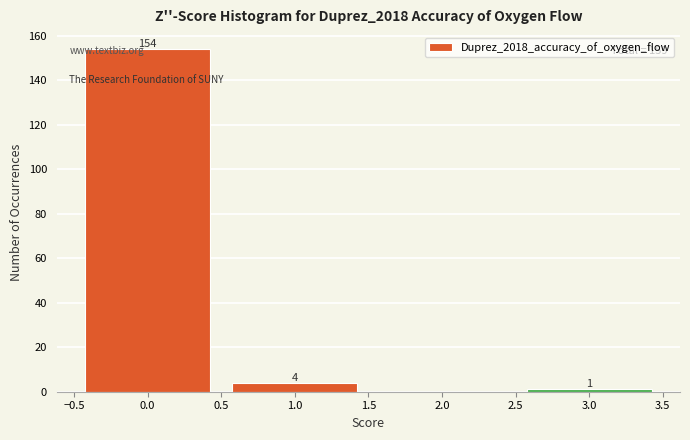

Which range on the x-axis has the tallest bar?

-0.5 to 0.5